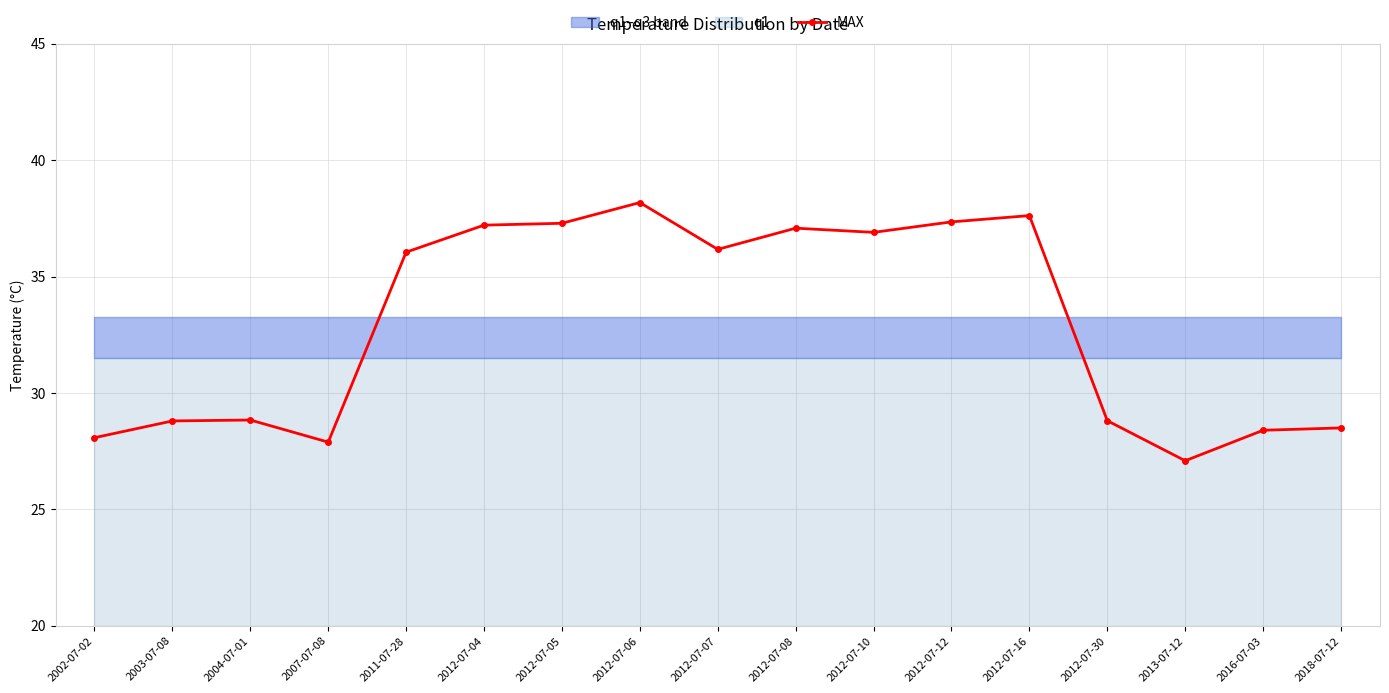

Rank the categories by value from highest to lowest.

2012-07-06, 2012-07-16, 2012-07-12, 2012-07-05, 2012-07-04, 2012-07-08, 2012-07-10, 2012-07-07, 2011-07-28, 2004-07-01, 2012-07-30, 2003-07-08, 2018-07-12, 2016-07-03, 2002-07-02, 2007-07-08, 2013-07-12